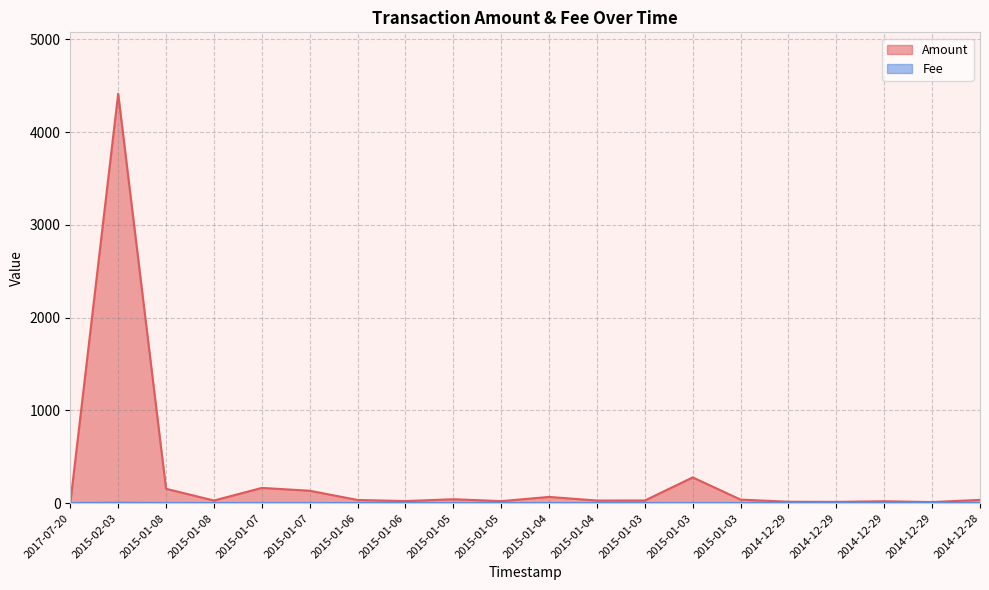

Does the chart have visible grid lines?

Yes